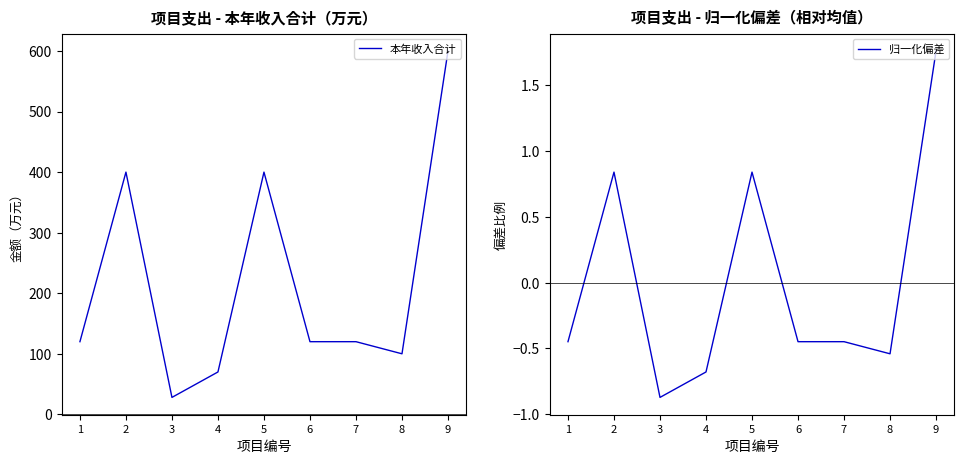

What is the difference between the second highest and second lowest values in the 本年收入合计 series?

330